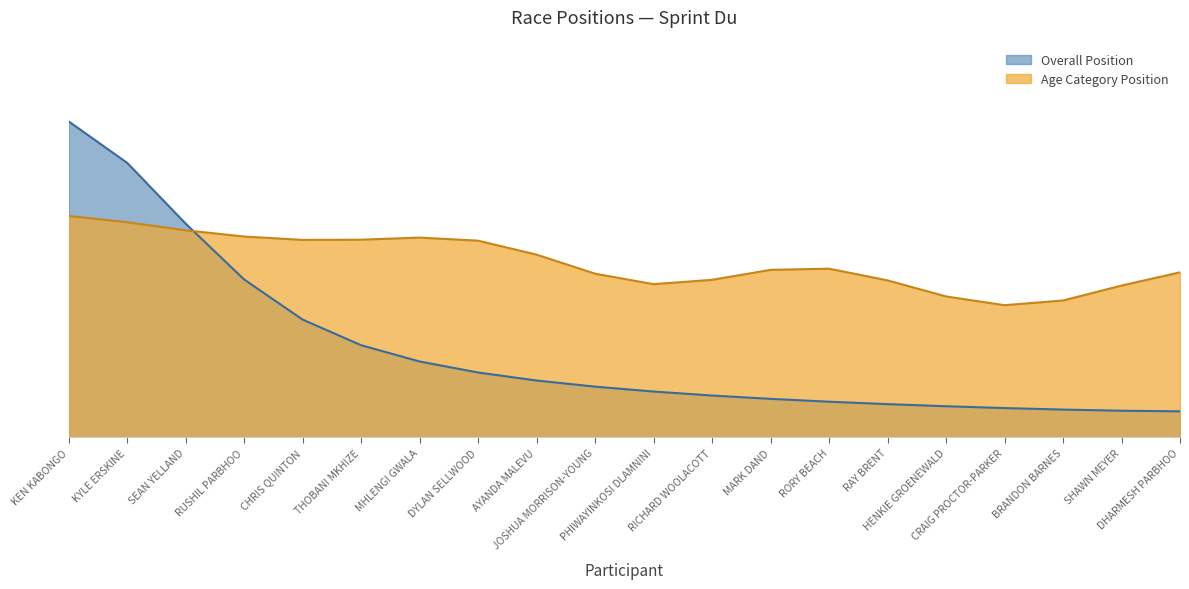

Does the chart display data point markers on the line(s)?

No